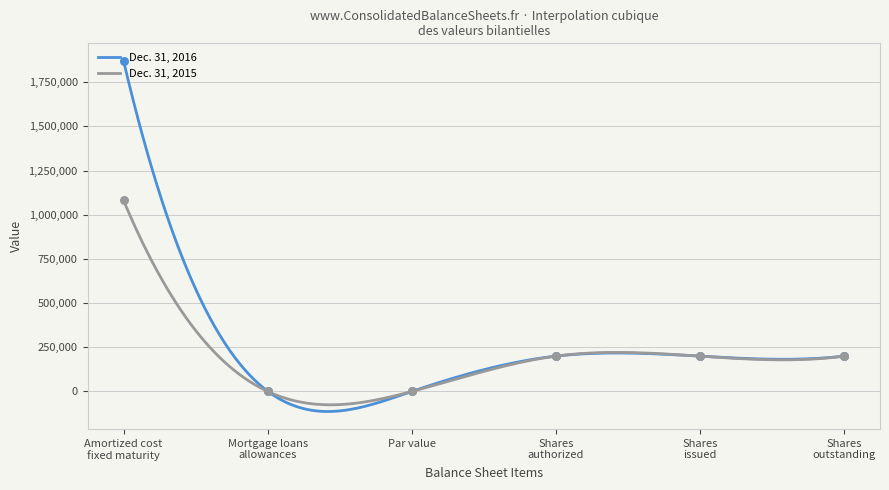

What is the lowest value of the Dec. 31, 2015 series?

-75506.6